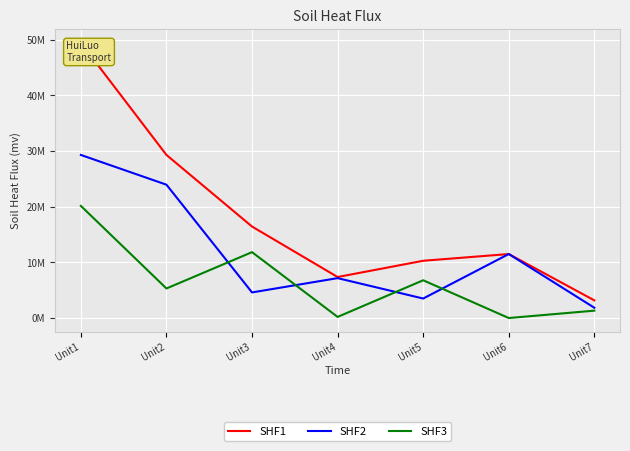

Reading left to right, transcribe all the data shown in this chart.

SHF1: 49417723.3	29283123.3	16427790.5	7363692.0	10281010.7	11491479.0	3173933.2
SHF2: 29283123.3	23942708.3	4597790.5	7163692.0	3501010.7	11491479.0	1849333.2
SHF3: 20134600.0	5307295.0	11830000.0	200000.0	6780000.0	0.0	1324600.0